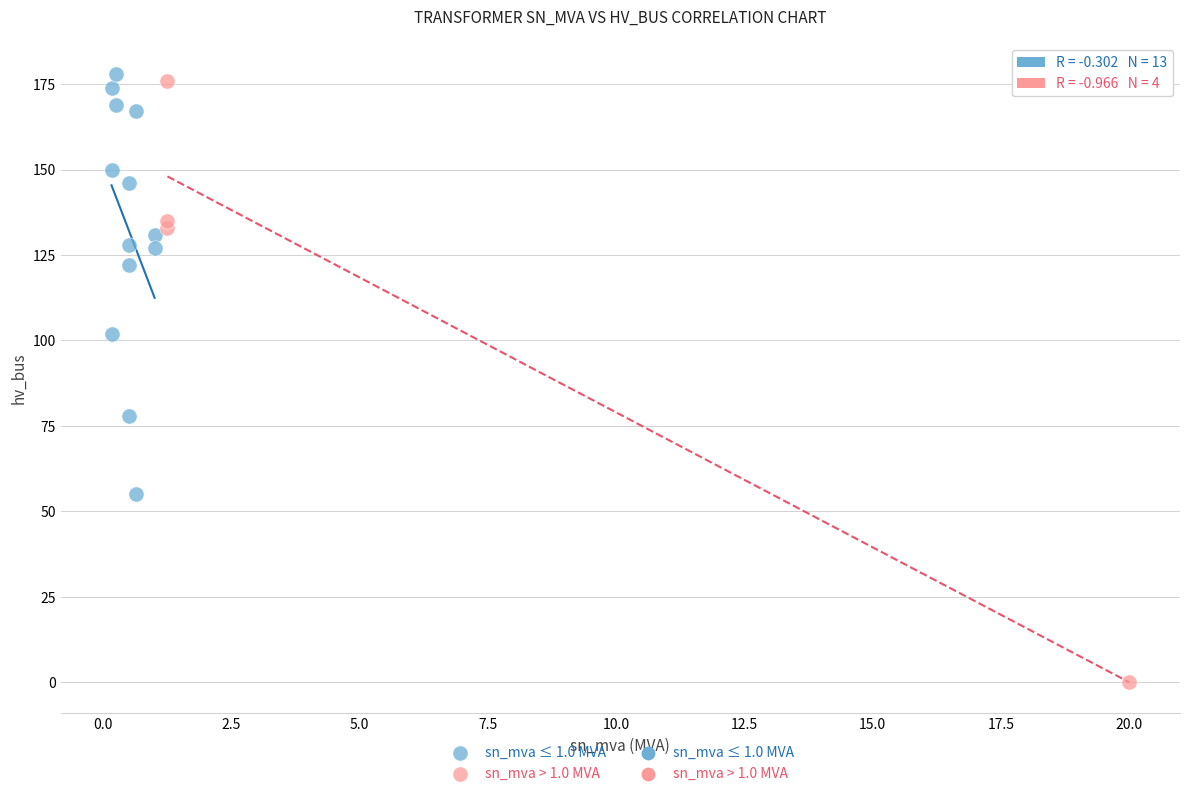

Which series has the widest spread of Y values?

sn_mva > 1.0 MVA